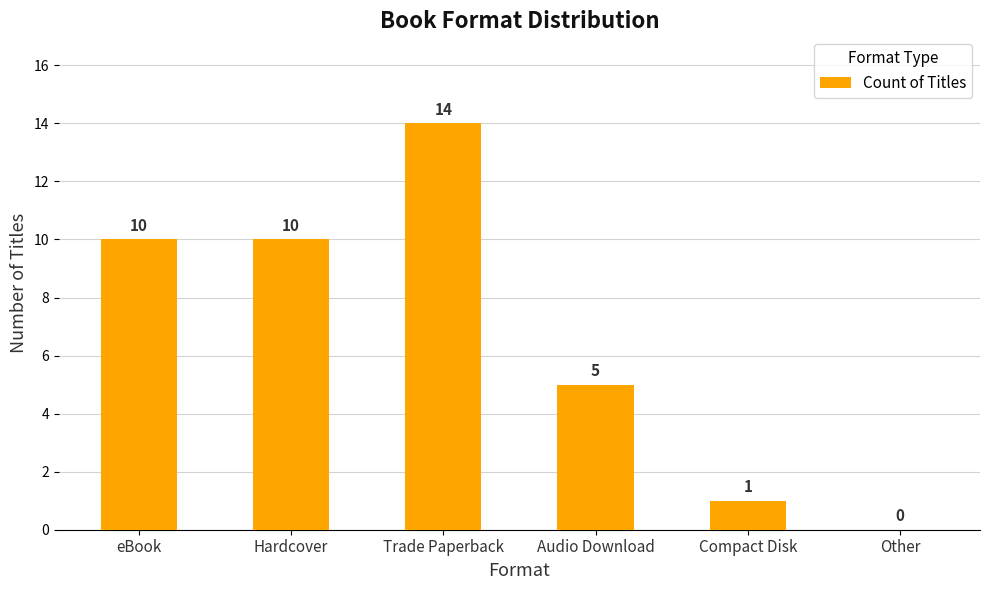

What is the sum of all values?

40